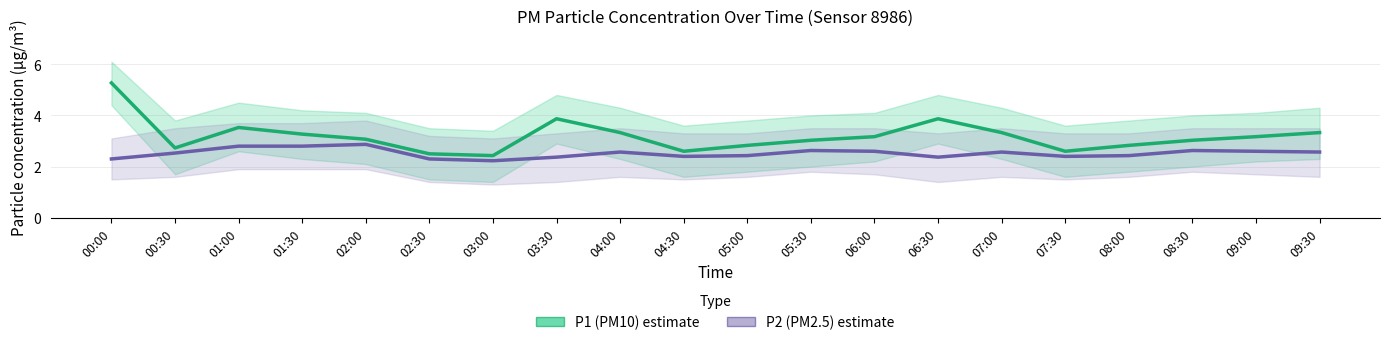

What is the total value across all series at 00:00?

7.6